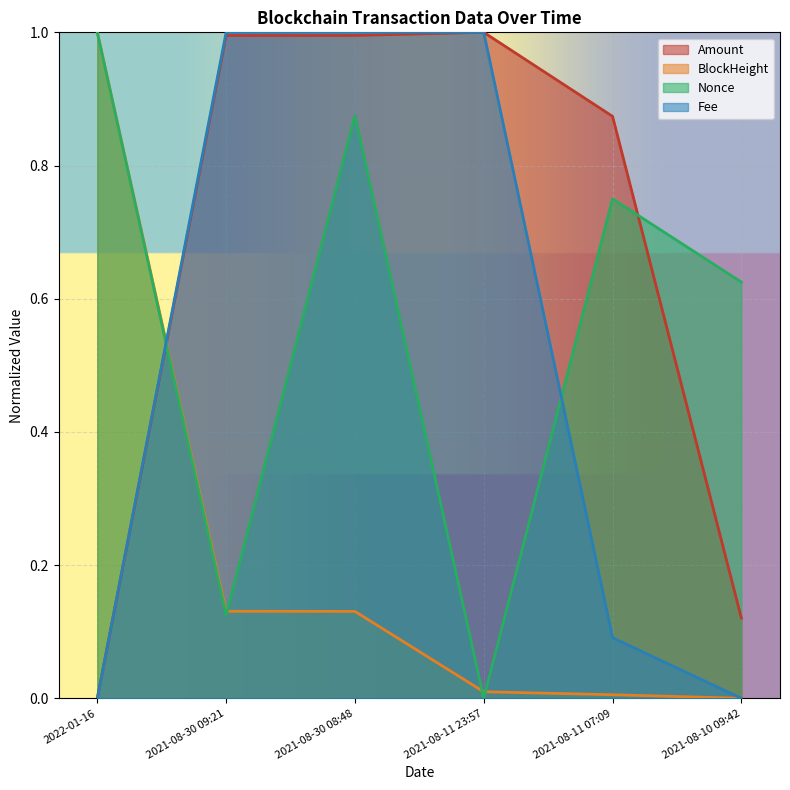

How many lines are shown in the chart?

4